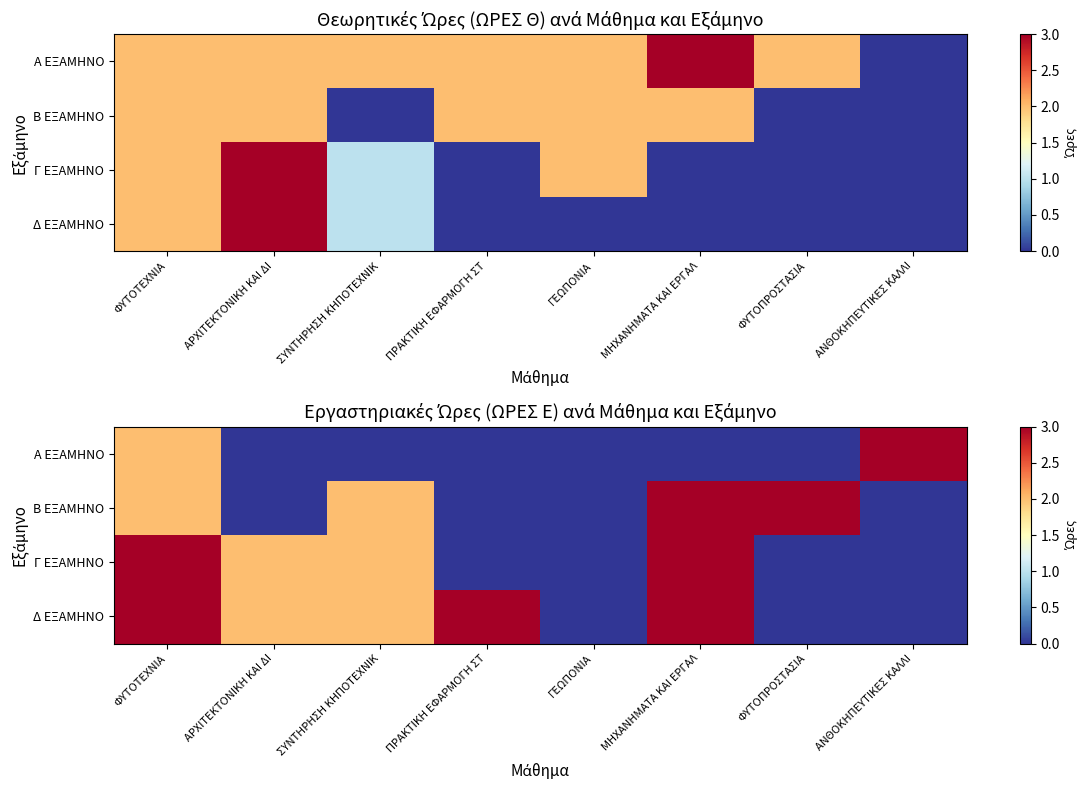

Read the Β ΕΞΑΜΗΝΟ value at ΜΗΧΑΝΗΜΑΤΑ ΚΑΙ ΕΡΓΑΛ.

3